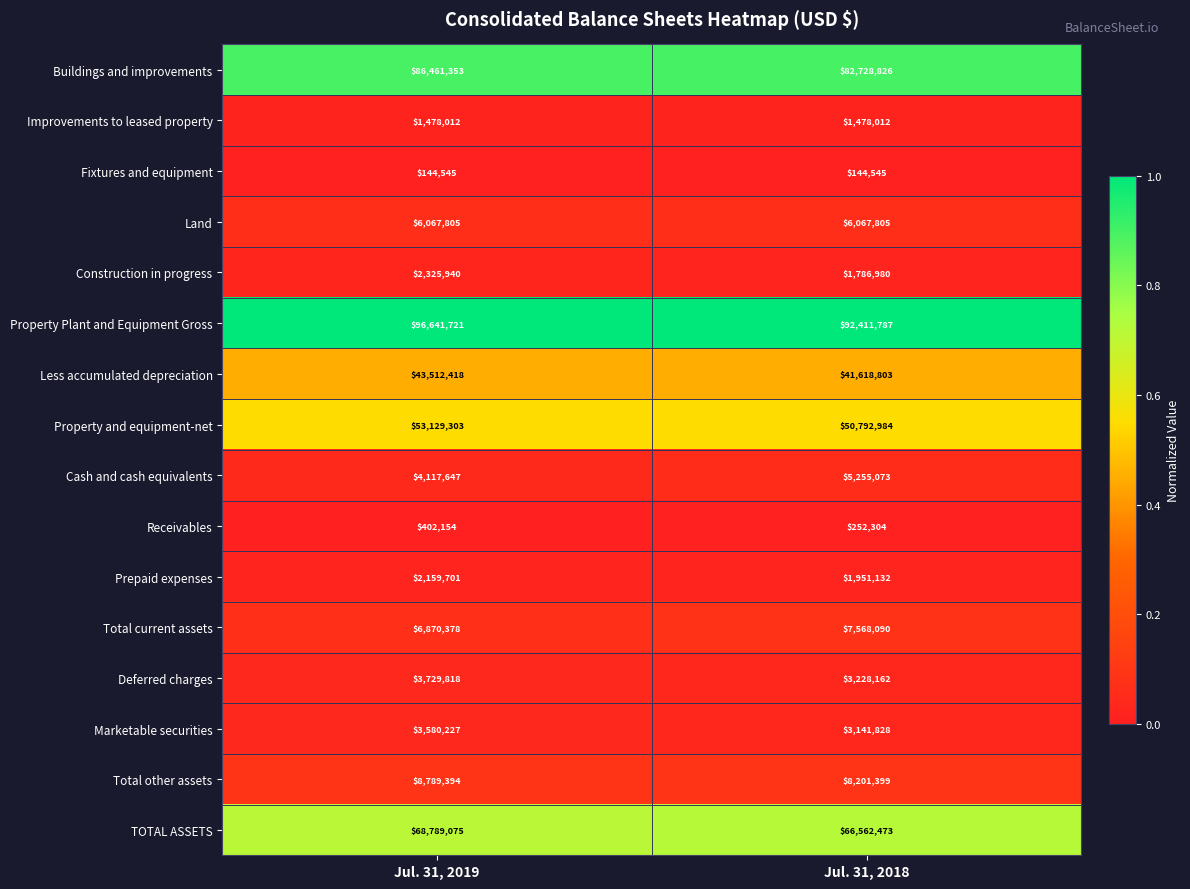

How many series are shown in this chart?

16